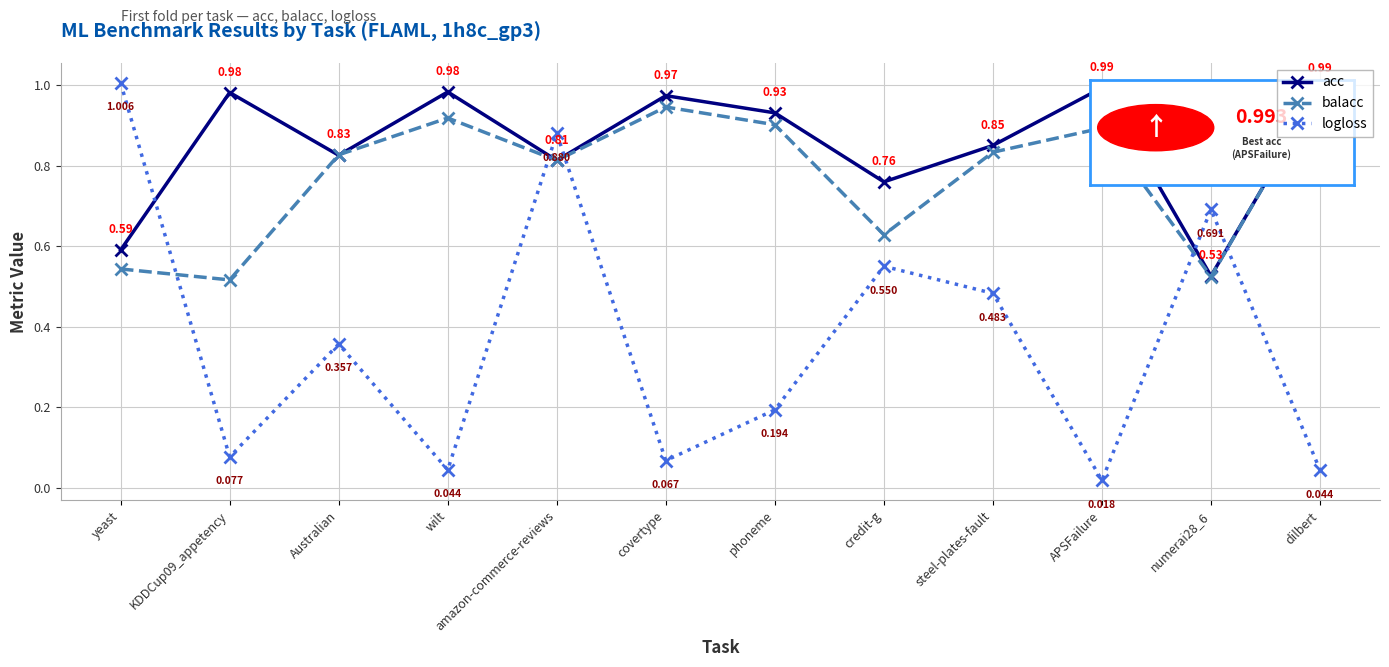

List the series in order of their overall mean, highest first.

acc, balacc, logloss